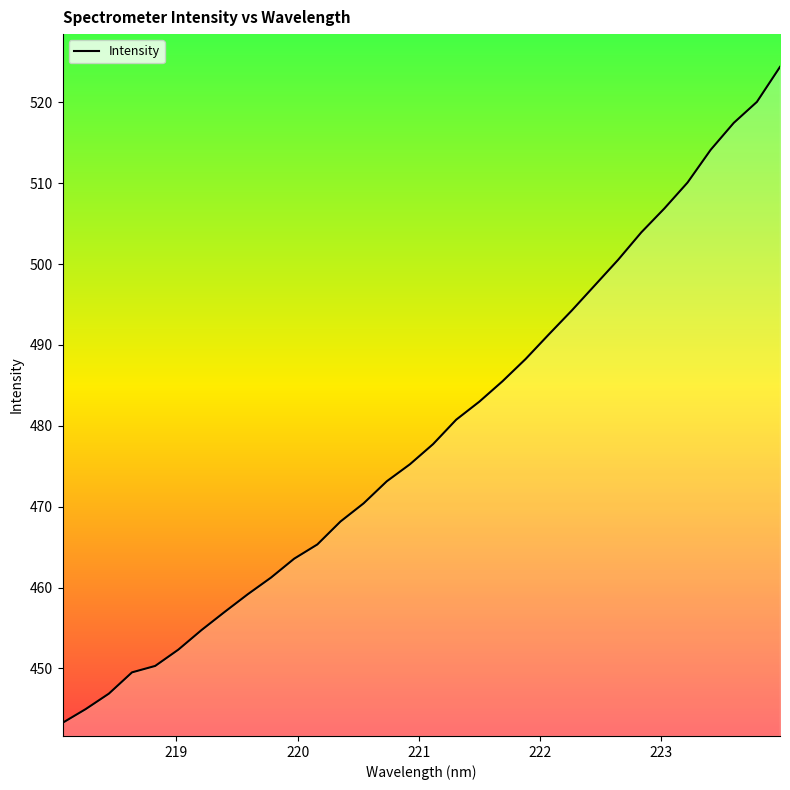

What is the minimum value shown in the chart?

443.3